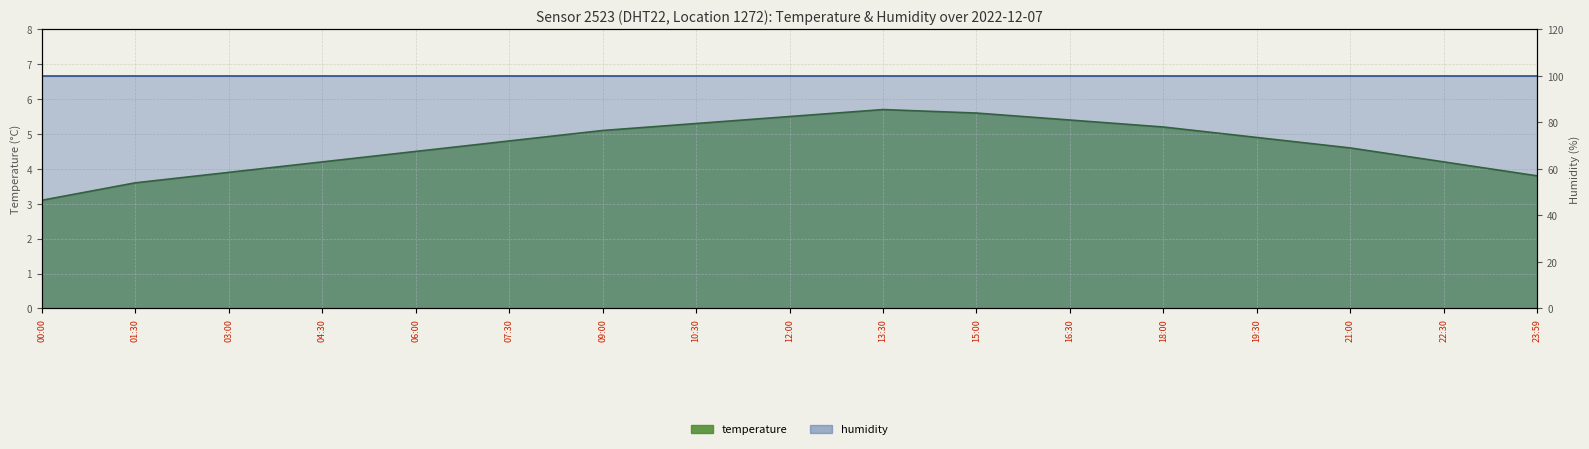

What is the label of the 3rd point from the right?

21:00